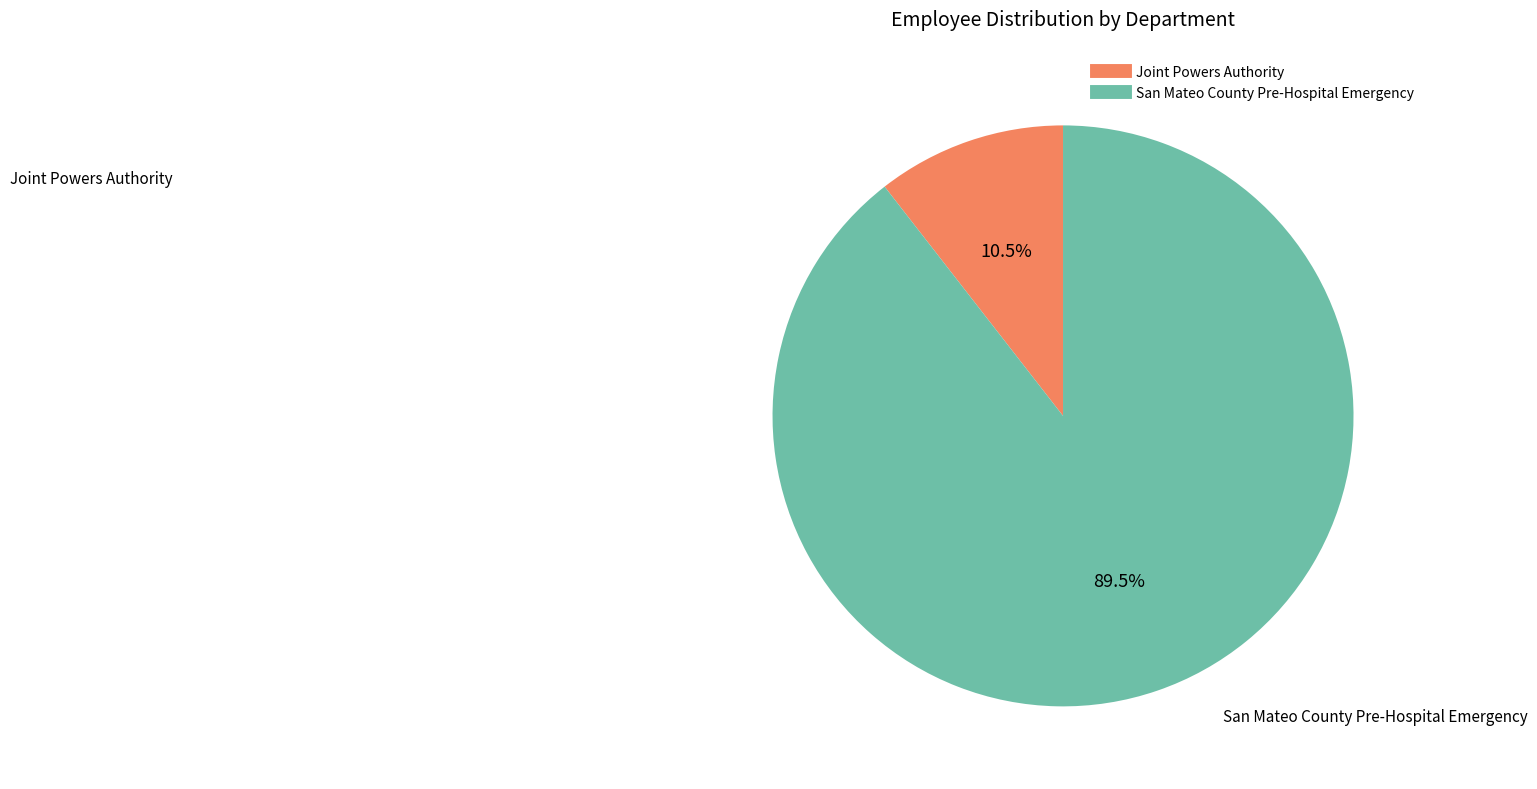

Does Joint Powers Authority account for over 50% of the chart?

No